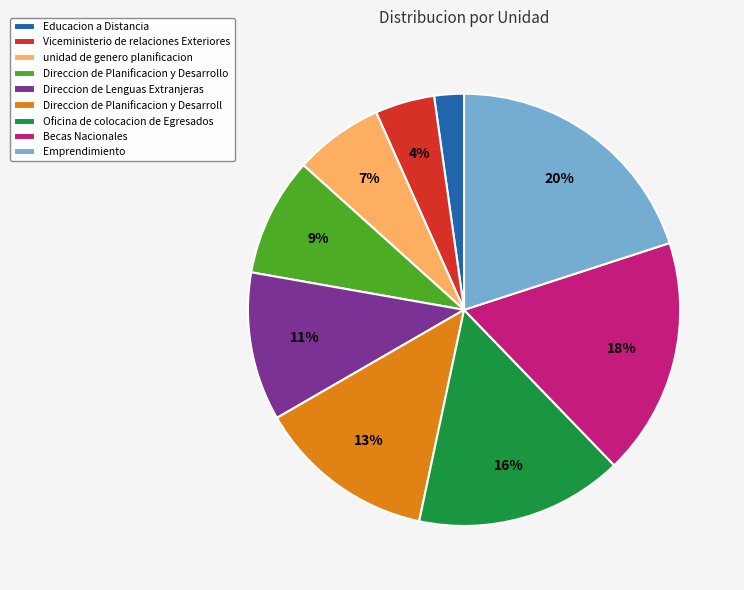

Is the sum of Oficina de colocacion de Egresados and Emprendimiento greater than half?

No